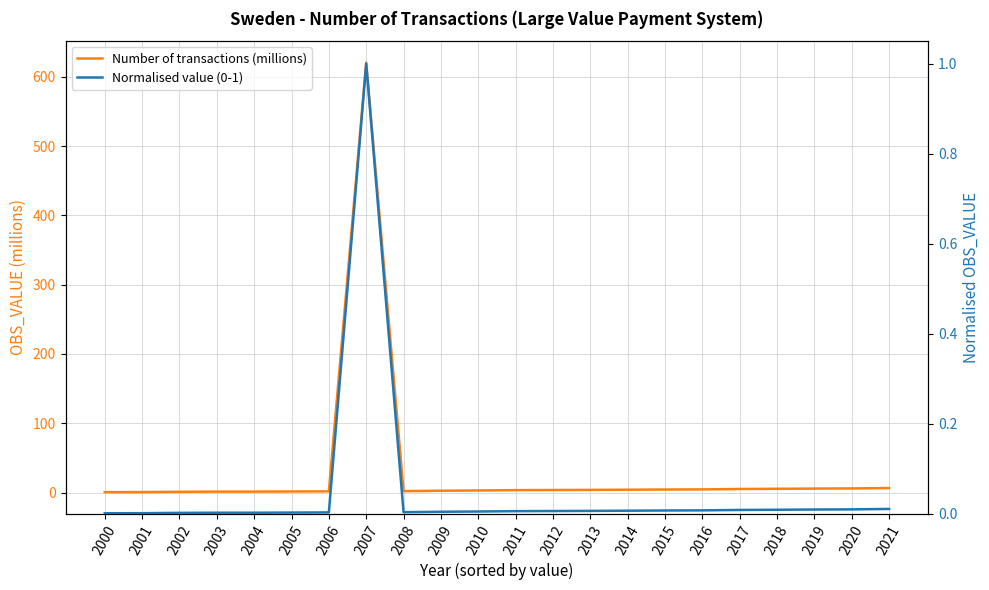

The Number of transactions (millions) series shows 1.8 at 2002. True or false?

False